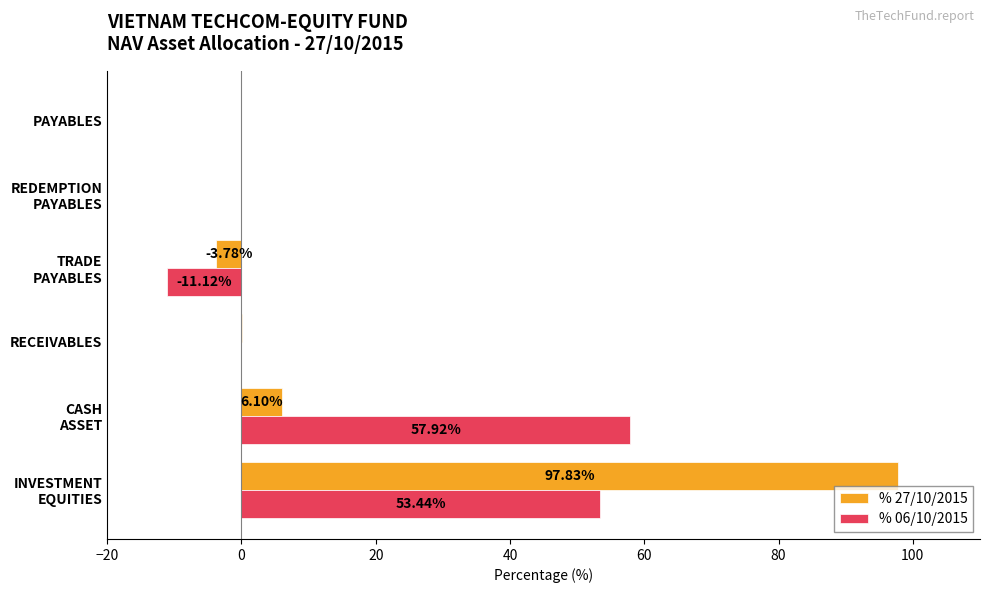

Which series has the largest total across all categories?

% 27/10/2015